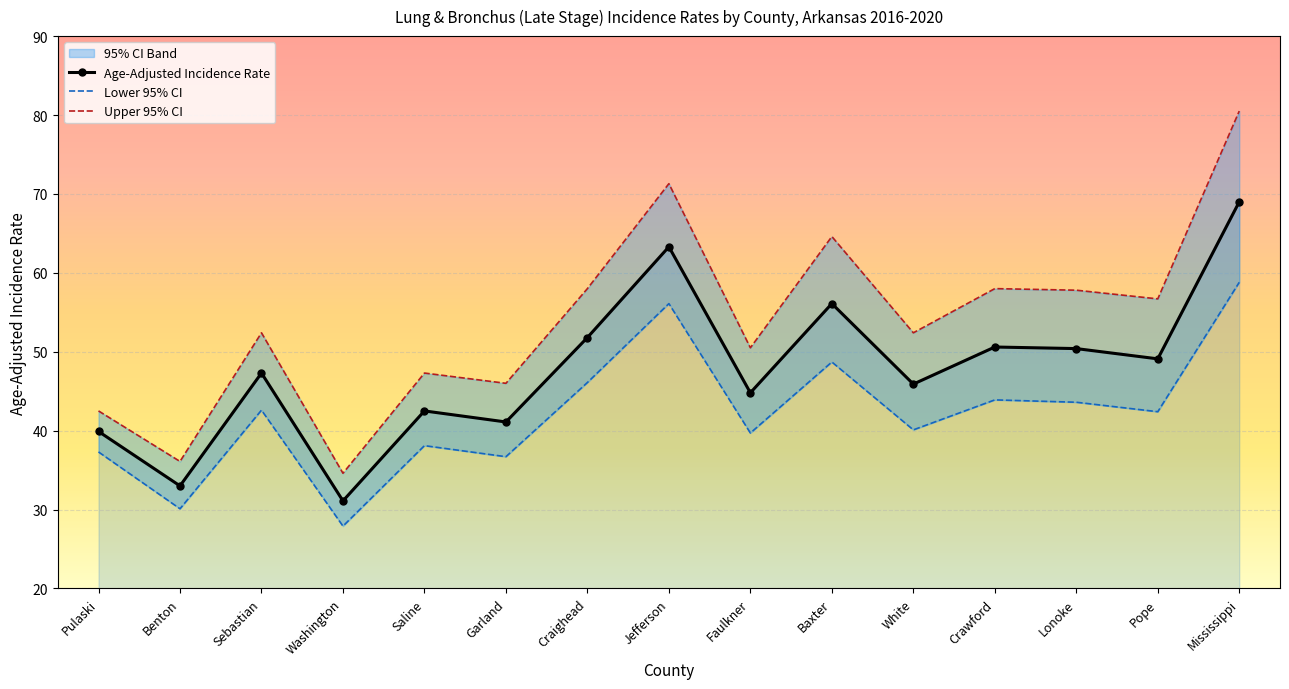

At which category does Upper 95% CI reach its first local valley?

Benton